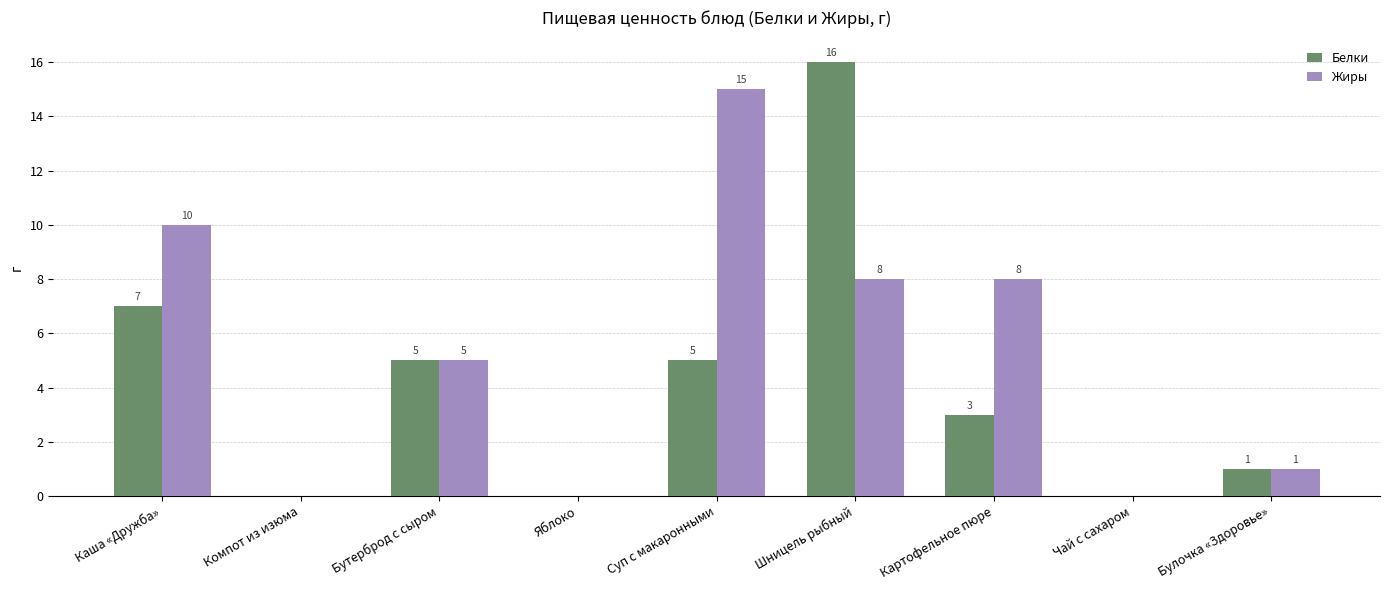

Between Каша «Дружба» and Суп с макаронными, which series saw the biggest shift?

Жиры